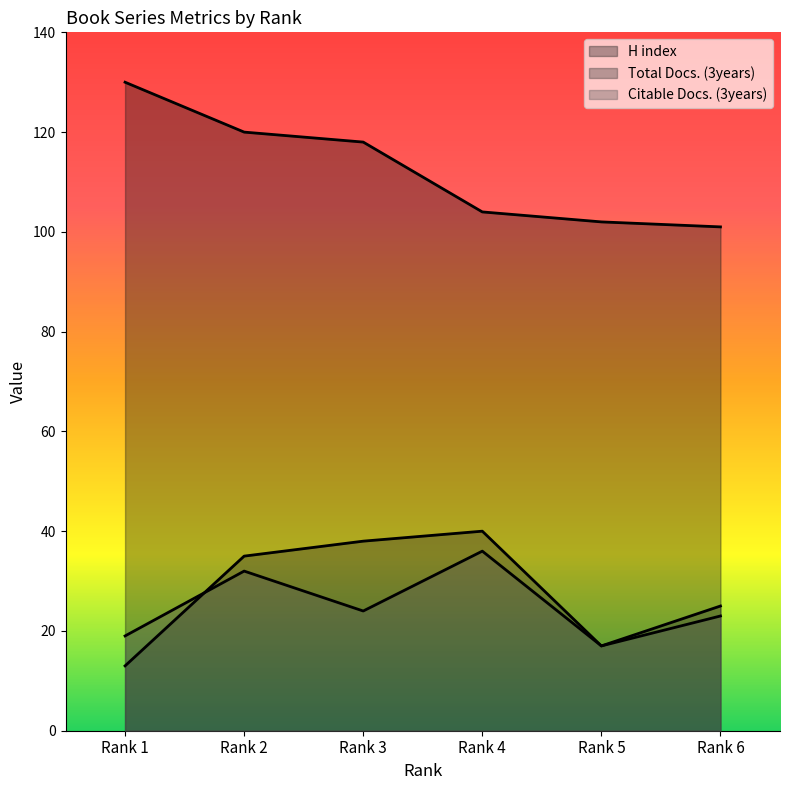

Count the number of categories in the chart.

6